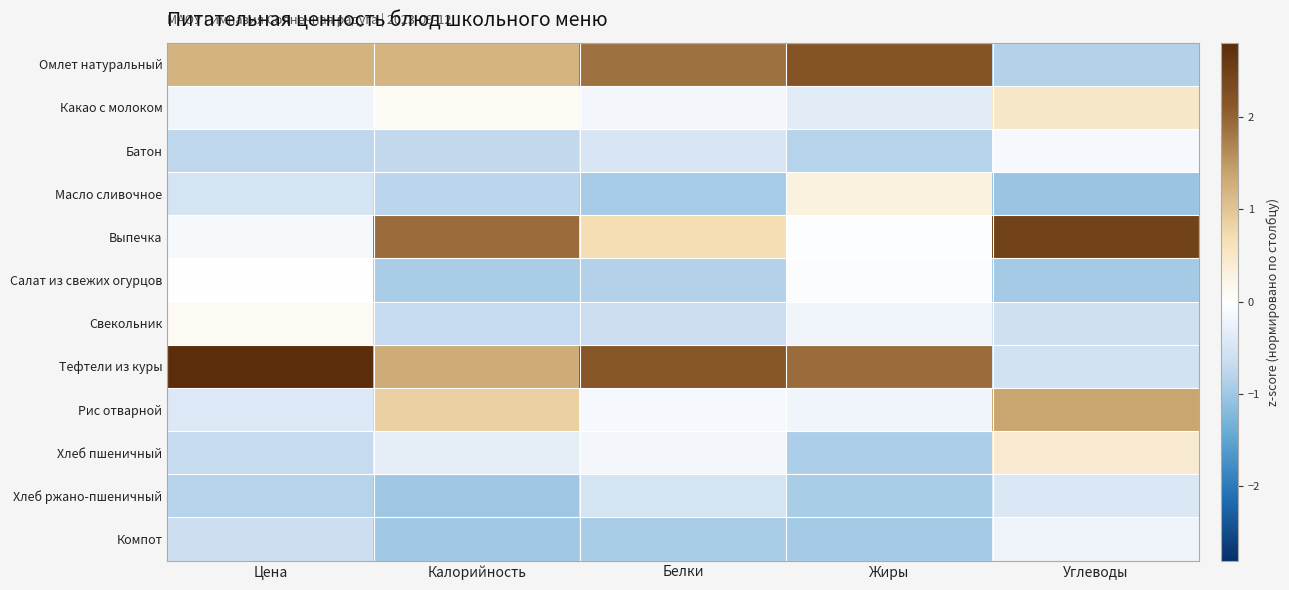

At which category does the chart reach its minimum across all series?

Углеводы